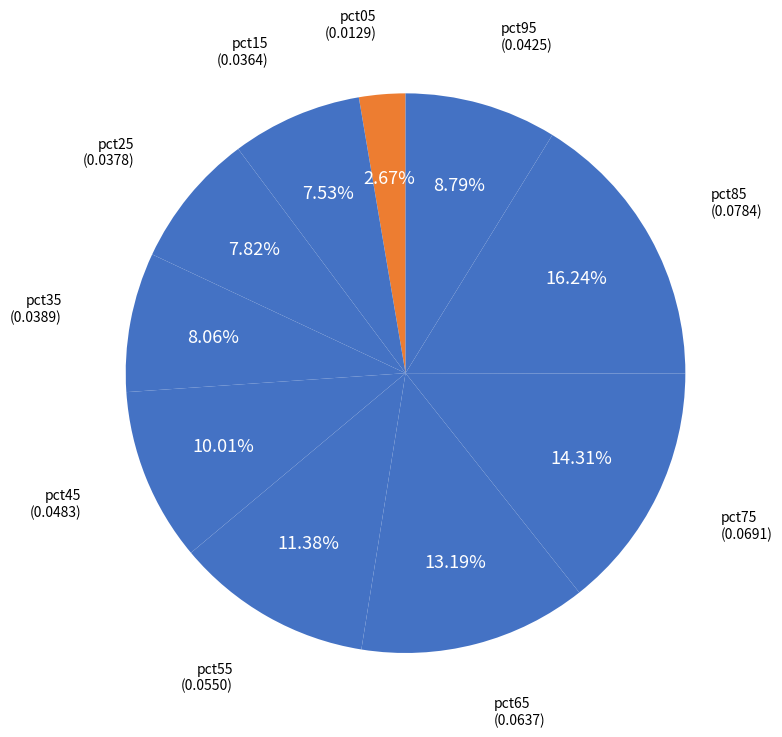

Is pct05 the majority of the pie?

No